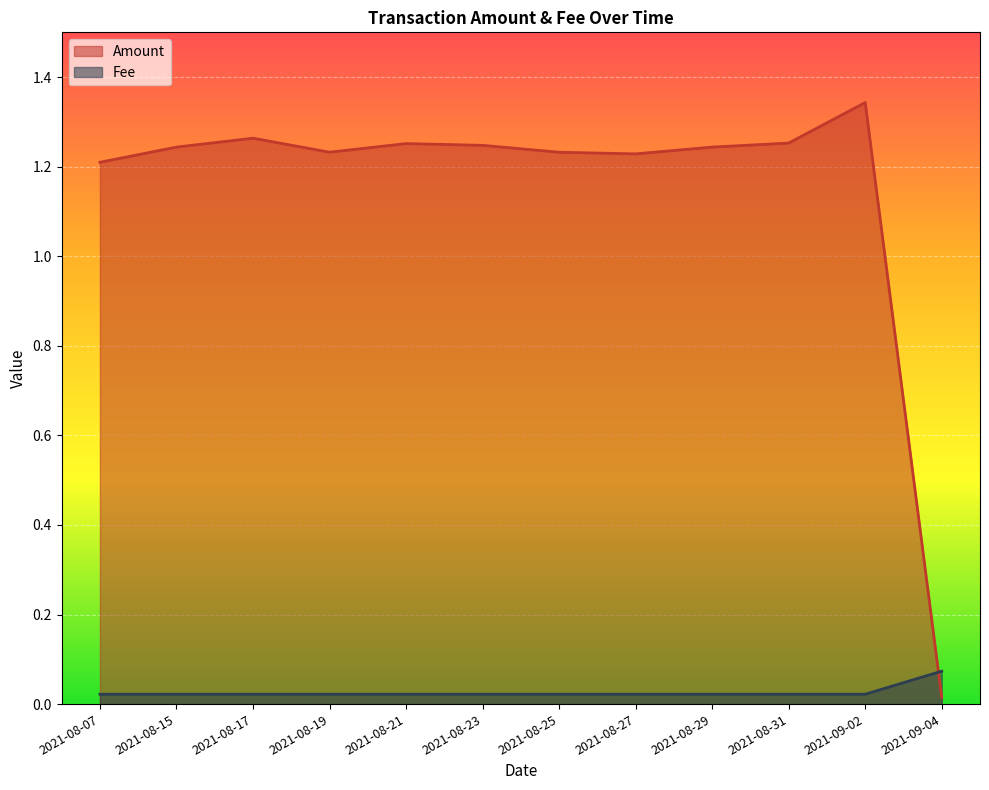

In Amount, how many points are higher than both neighbors (excluding endpoints)?

3